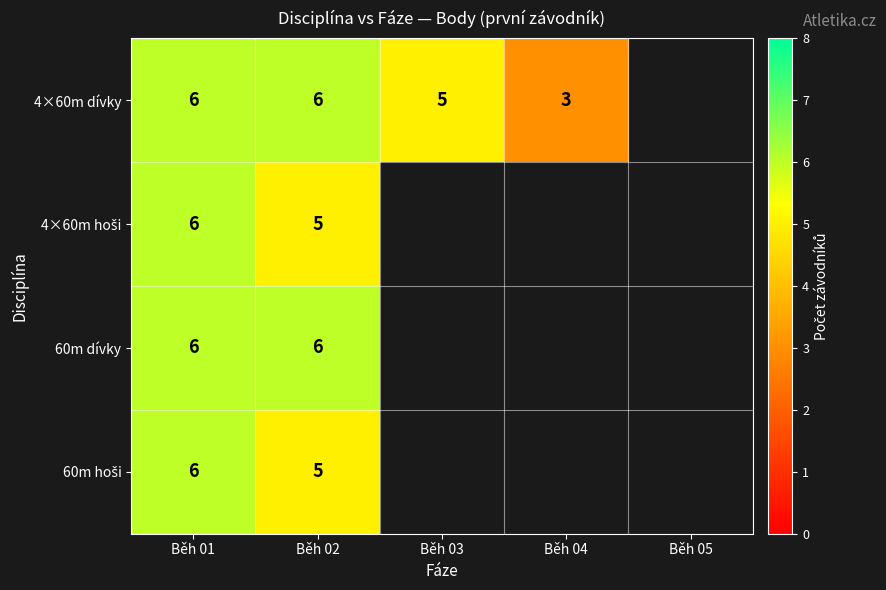

The value of 4×60m dívky at Běh 03 is 2. True or false?

False